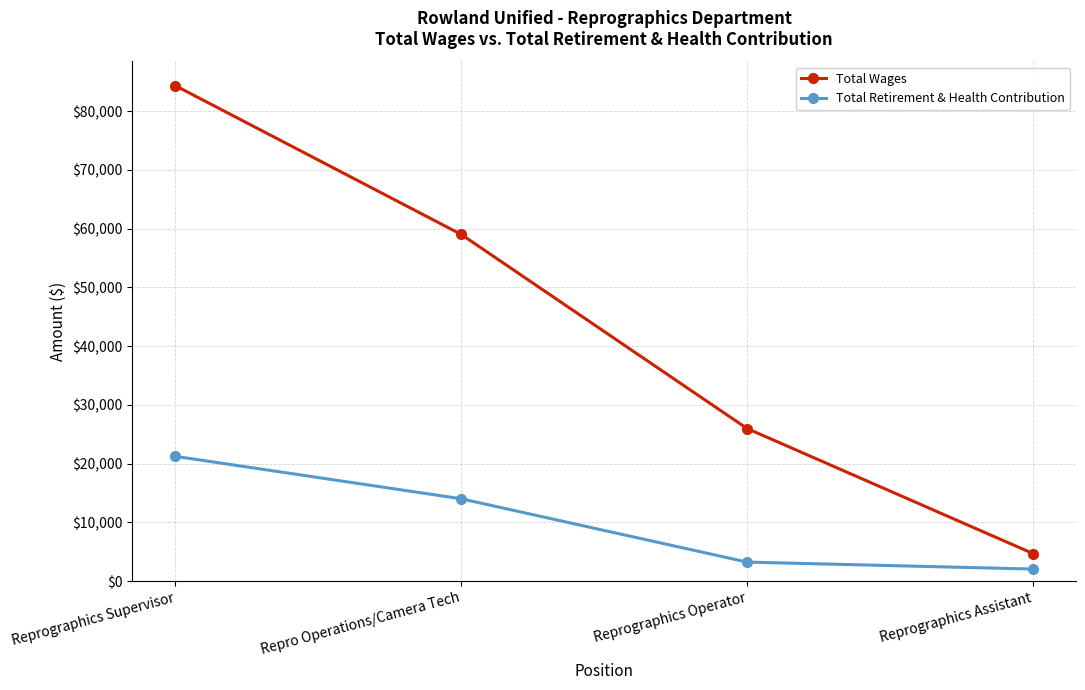

What is the value of the Total Wages point at the 4th from the left?

4693